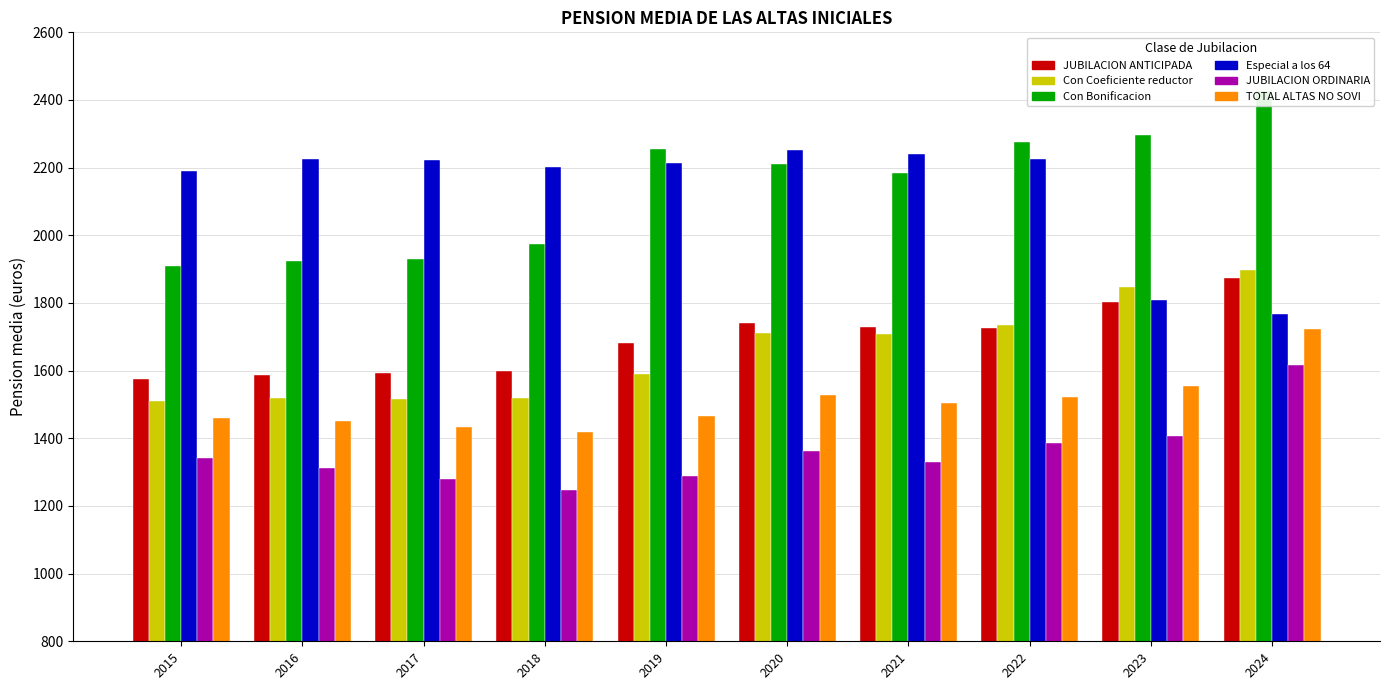

What are all the series names shown in the legend?

JUBILACION ANTICIPADA, Con Coeficiente reductor, Con Bonificacion, Especial a los 64, JUBILACION ORDINARIA, TOTAL ALTAS NO SOVI